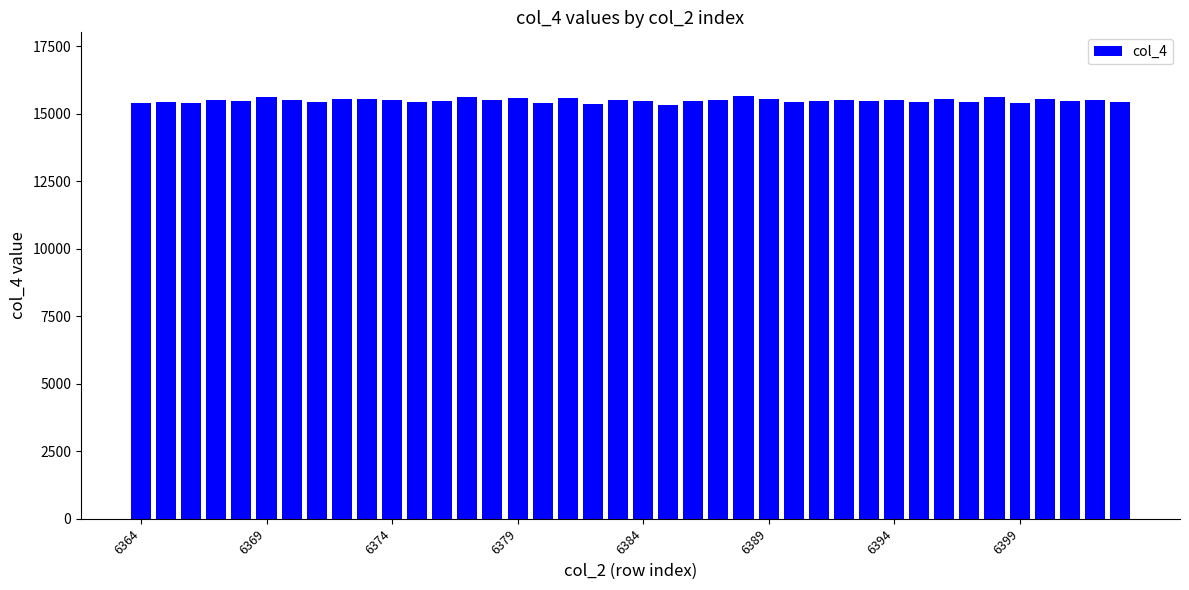

What is the minimum value shown in the chart?

15309